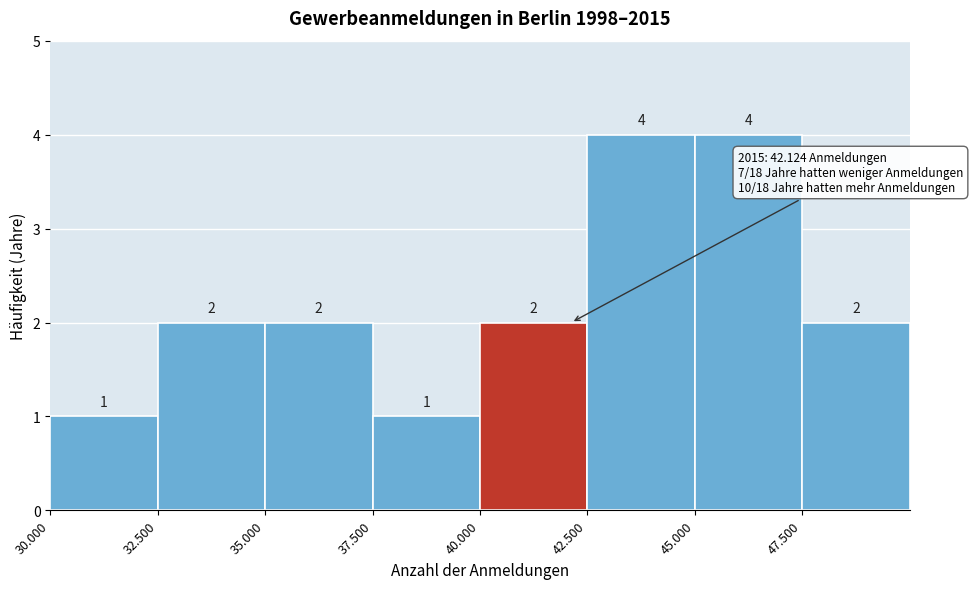

Reading left to right, extract all data points from this chart.

30.000=1	32.500=2	35.000=2	37.500=1	40.000=2	42.500=4	45.000=4	47.500=2